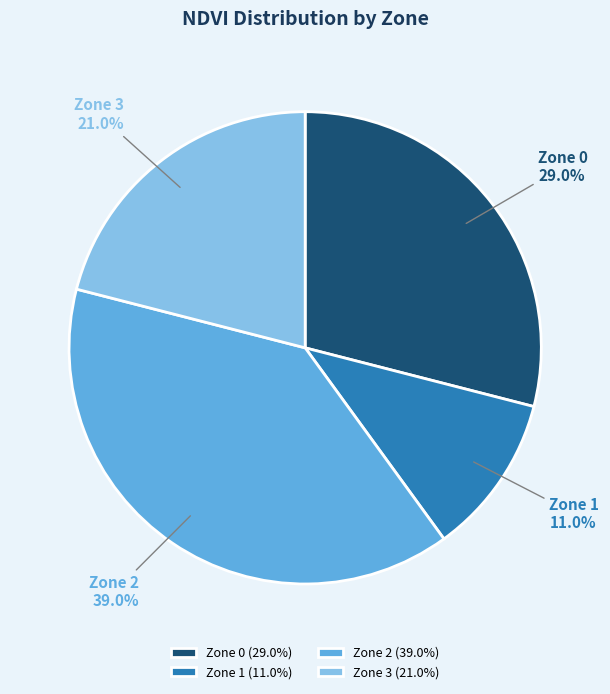

Do Zone 0 and Zone 2 together represent more than half of the pie?

Yes